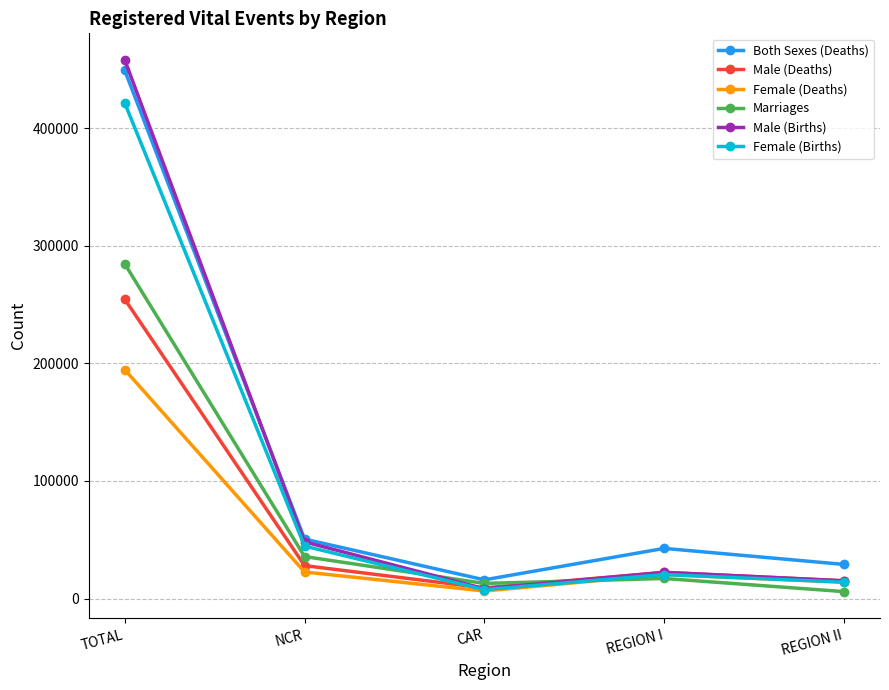

Which series changed the most between TOTAL and CAR?

Male (Births)